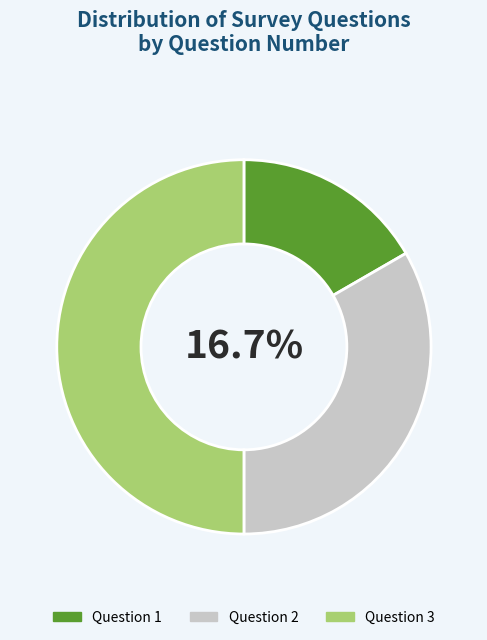

True or false: Question 3 accounts for 50% of the total.

True